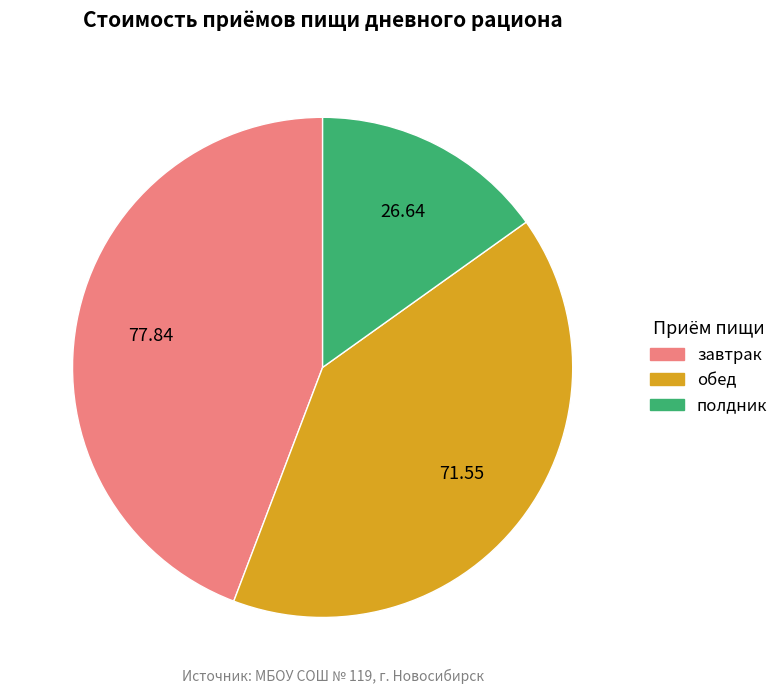

The обед slice represents 33% of the pie. True or false?

False